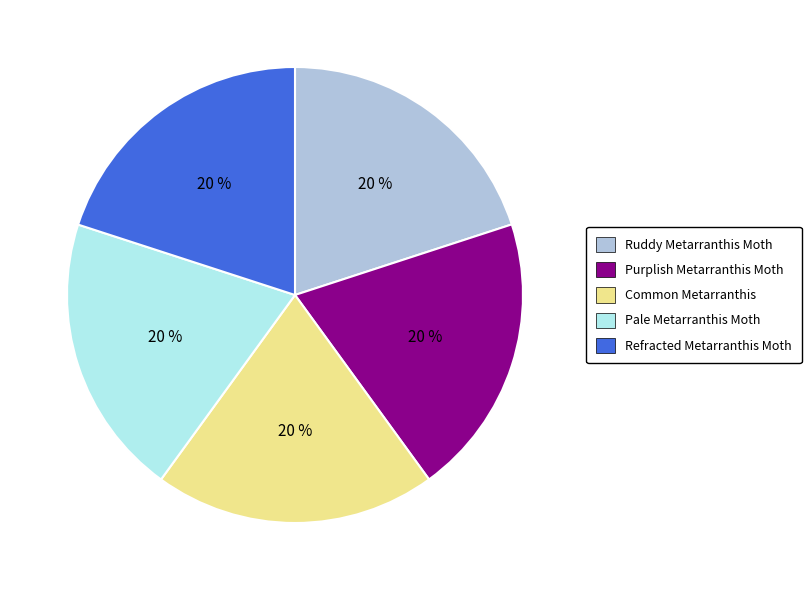

To the nearest percent, what is the average slice percentage?

20%